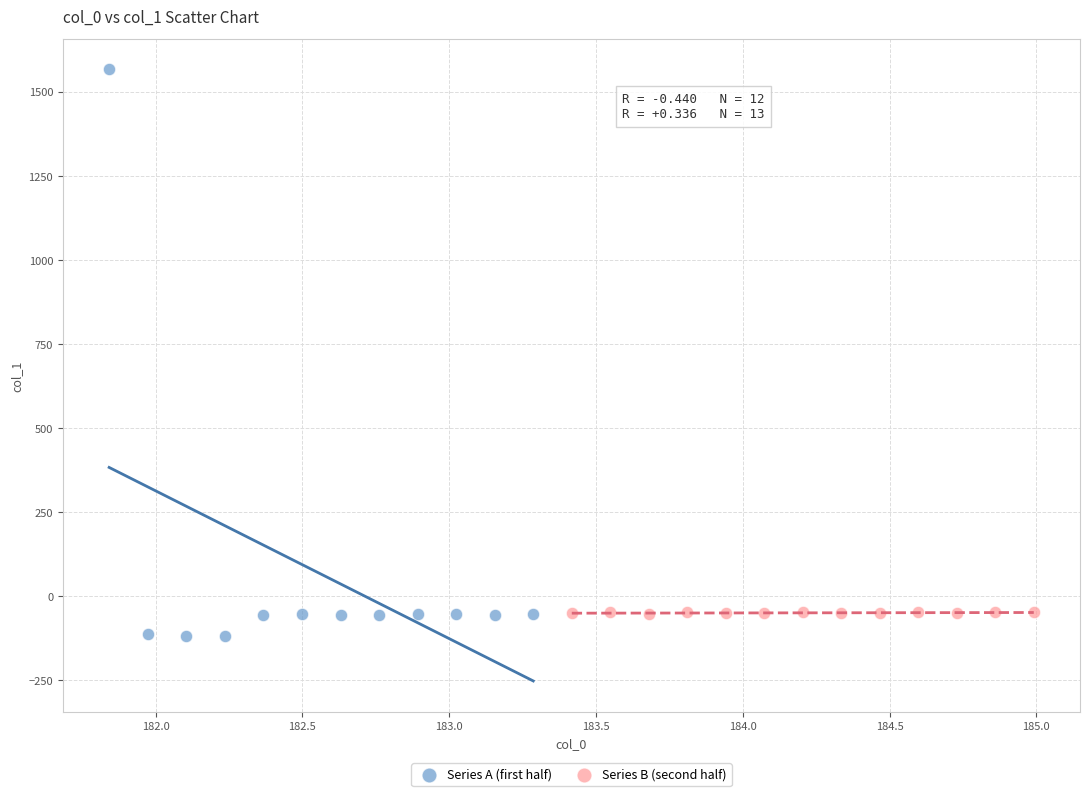

Which series reaches the minimum Y coordinate?

Series A (first half)